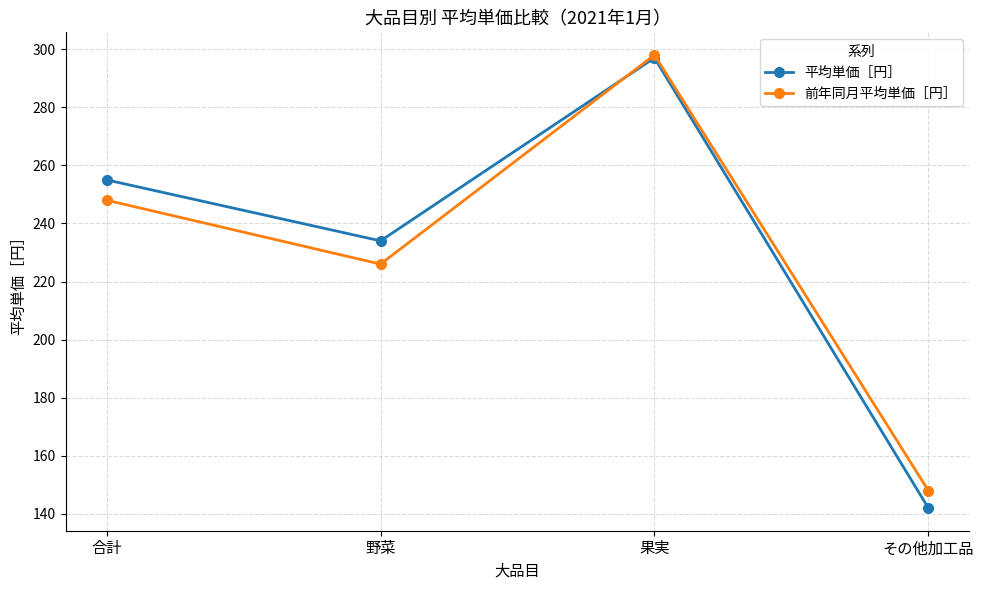

What is the difference between the highest and lowest values at 合計?

7